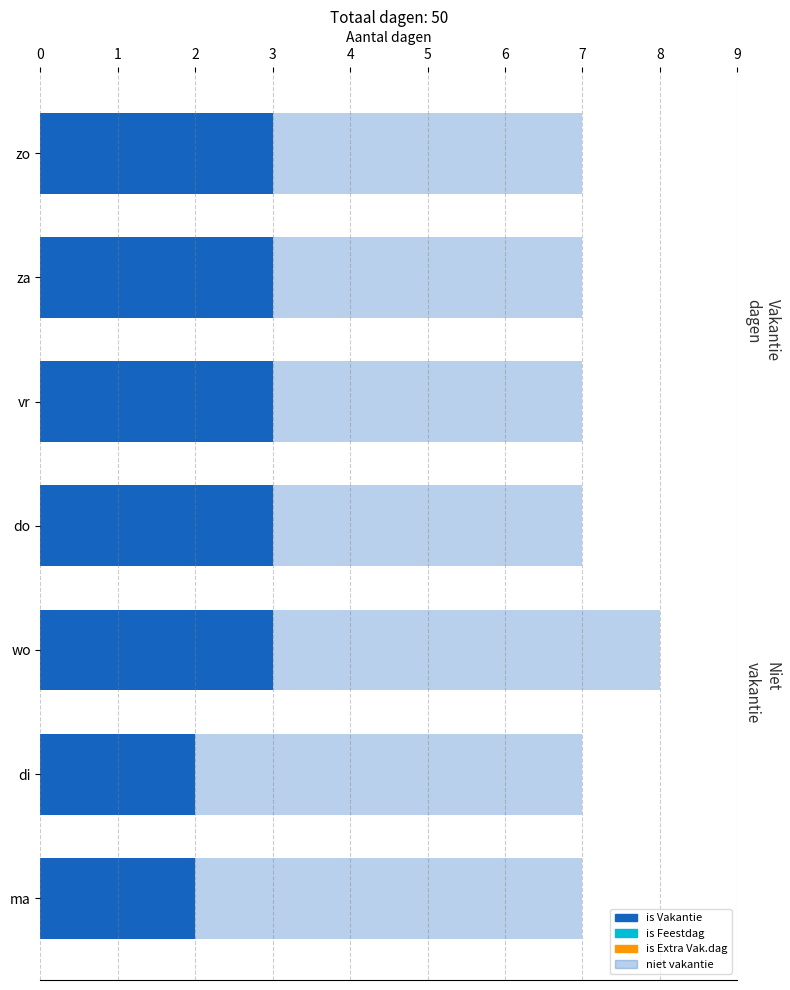

What is the value of the niet vakantie bar at the 7th from the left?

4.0